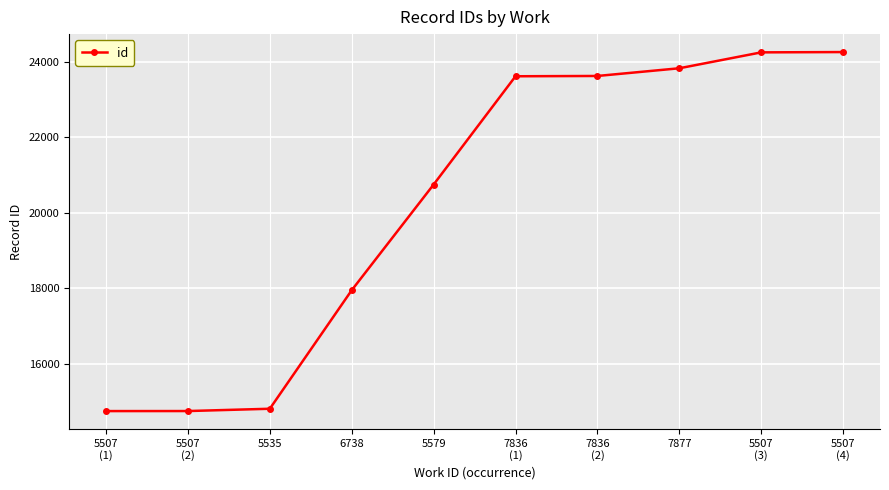

What is the difference between the values at 6738 and 5507
(2)?

3200